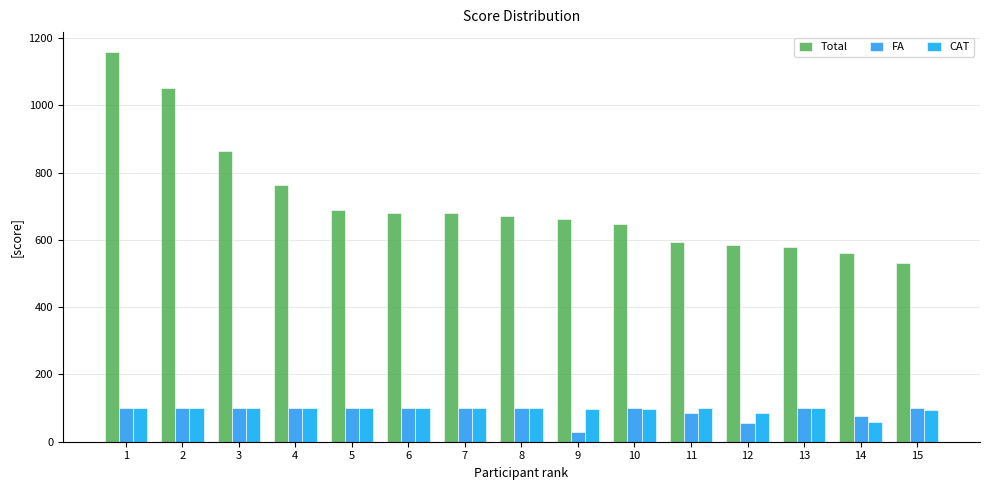

How many bars are there in each group?

3